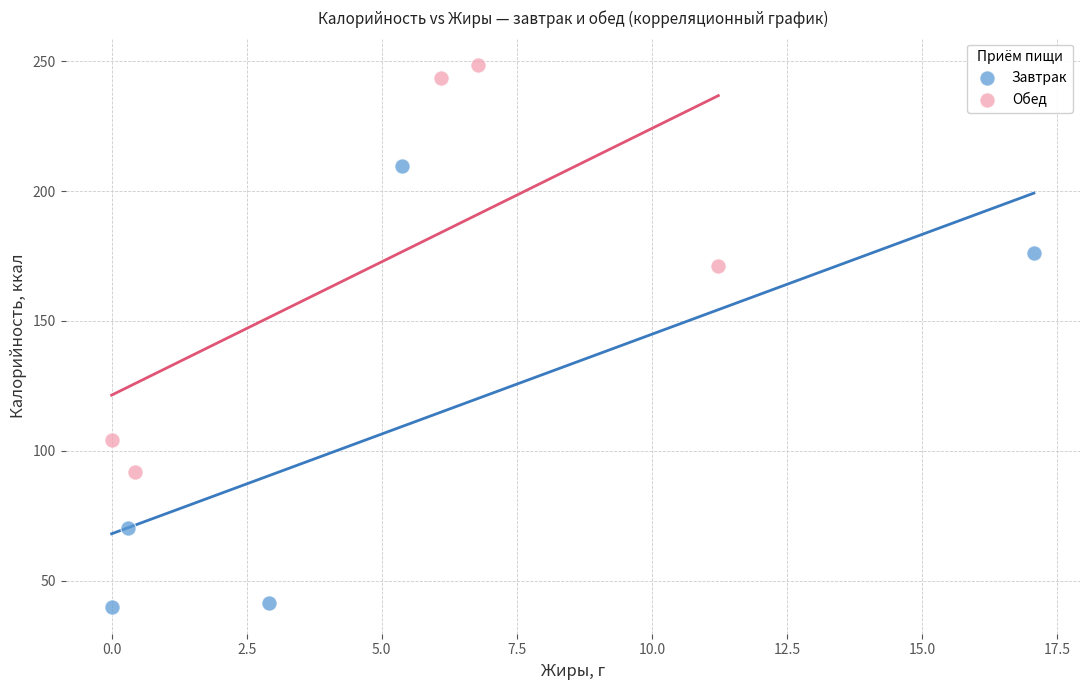

Which series contains the highest Y value?

Обед